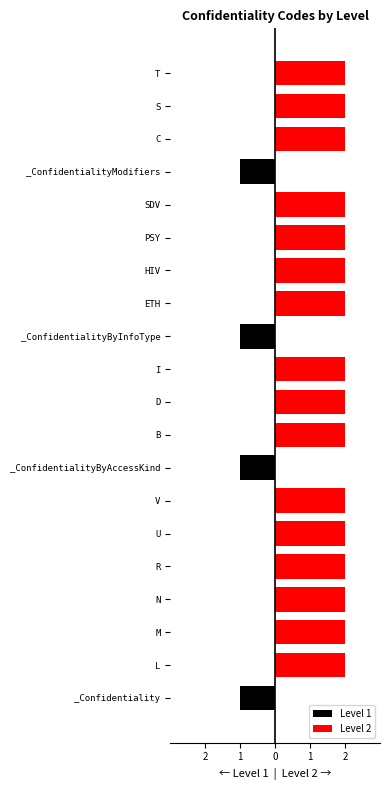

How many groups of bars are there?

20